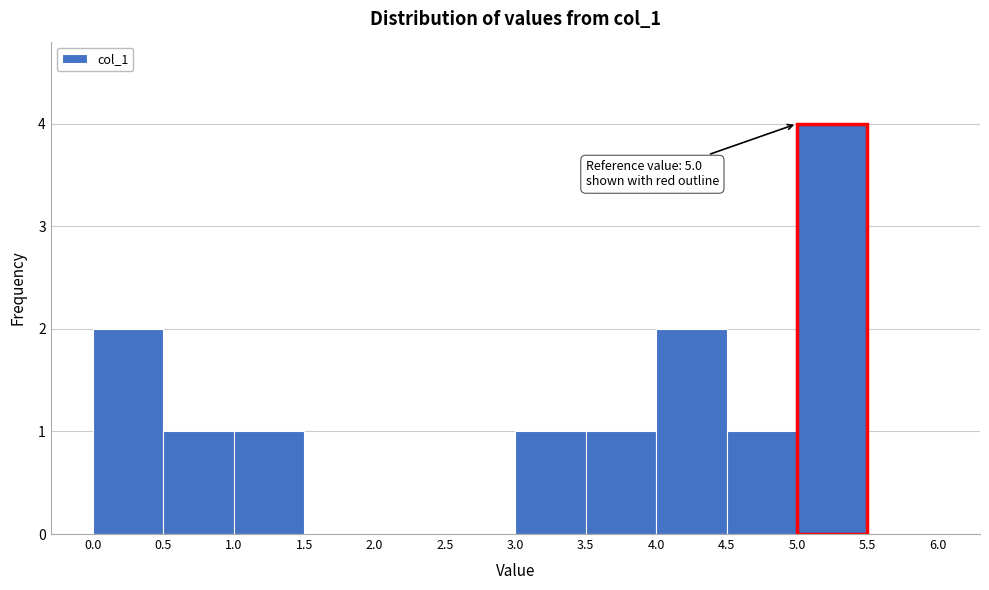

Over which range of the x-axis is the bar tallest?

5.0 to 5.5